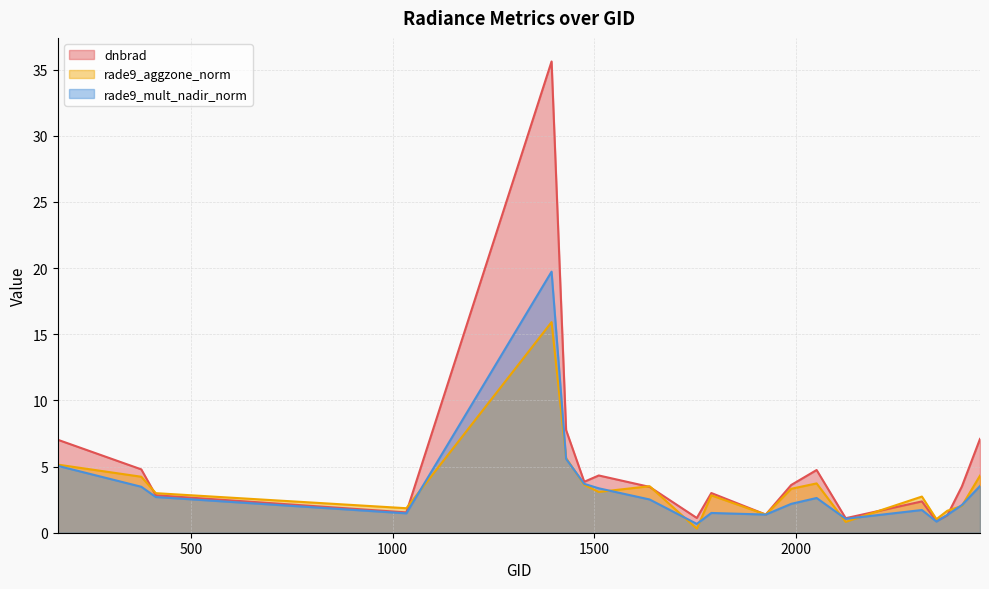

Which series changed the most between 1637 and 2375?

dnbrad